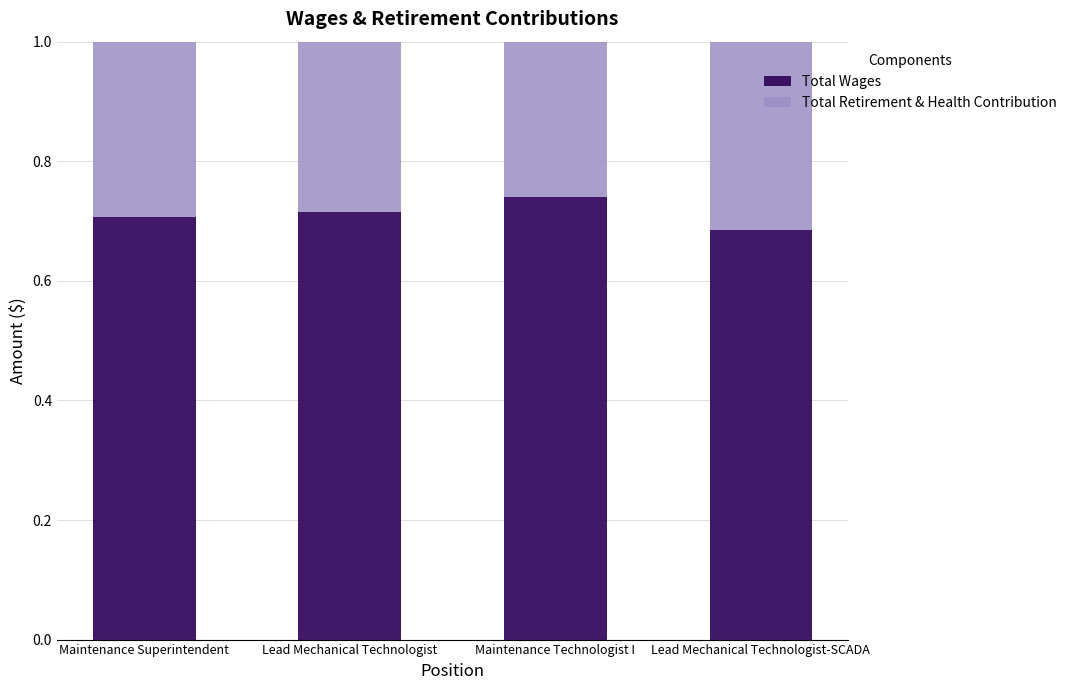

What is the total value across all series at Lead Mechanical Technologist-SCADA?

1.0